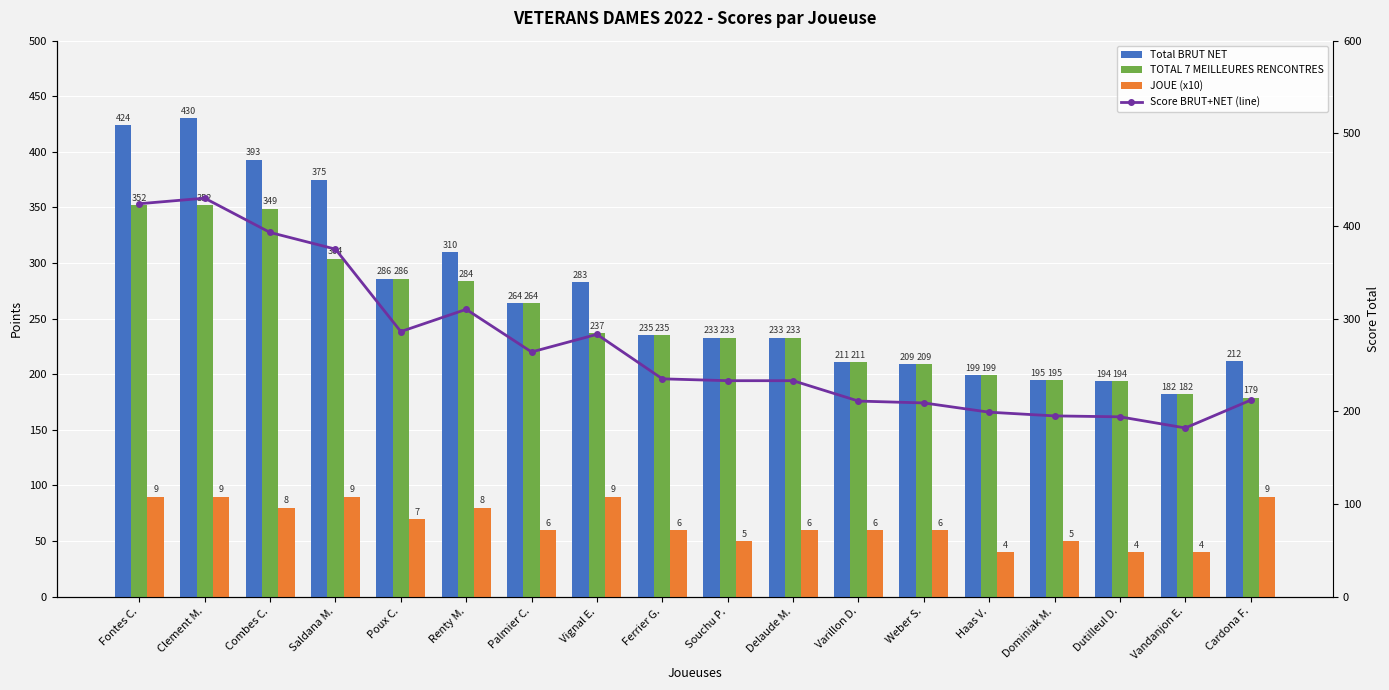

Reading left to right, transcribe all the data shown in this chart.

Total BRUT NET: Fontes C.=424	Clement M.=430	Combes C.=393	Saldana M.=375	Poux C.=286	Renty M.=310	Palmier C.=264	Vignal E.=283	Ferrier G.=235	Souchu P.=233	Delaude M.=233	Varillon D.=211	Weber S.=209	Haas V.=199	Dominiak M.=195	Dutilleul D.=194	Vandanjon E.=182	Cardona F.=212
TOTAL 7 MEILLEURES RENCONTRES: Fontes C.=352	Clement M.=352	Combes C.=349	Saldana M.=304	Poux C.=286	Renty M.=284	Palmier C.=264	Vignal E.=237	Ferrier G.=235	Souchu P.=233	Delaude M.=233	Varillon D.=211	Weber S.=209	Haas V.=199	Dominiak M.=195	Dutilleul D.=194	Vandanjon E.=182	Cardona F.=179
JOUE (x10): Fontes C.=90	Clement M.=90	Combes C.=80	Saldana M.=90	Poux C.=70	Renty M.=80	Palmier C.=60	Vignal E.=90	Ferrier G.=60	Souchu P.=50	Delaude M.=60	Varillon D.=60	Weber S.=60	Haas V.=40	Dominiak M.=50	Dutilleul D.=40	Vandanjon E.=40	Cardona F.=90
Score BRUT+NET (line): Fontes C.=424	Clement M.=430	Combes C.=393	Saldana M.=375	Poux C.=286	Renty M.=310	Palmier C.=264	Vignal E.=283	Ferrier G.=235	Souchu P.=233	Delaude M.=233	Varillon D.=211	Weber S.=209	Haas V.=199	Dominiak M.=195	Dutilleul D.=194	Vandanjon E.=182	Cardona F.=212